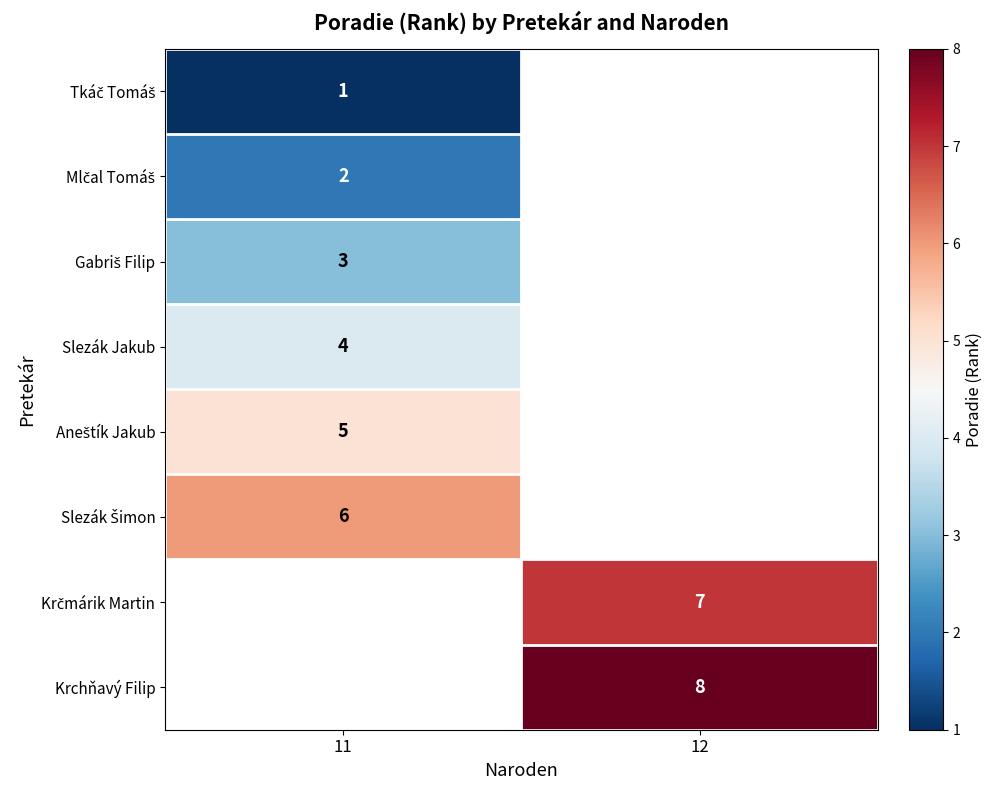

How many distinct data groups are displayed?

8